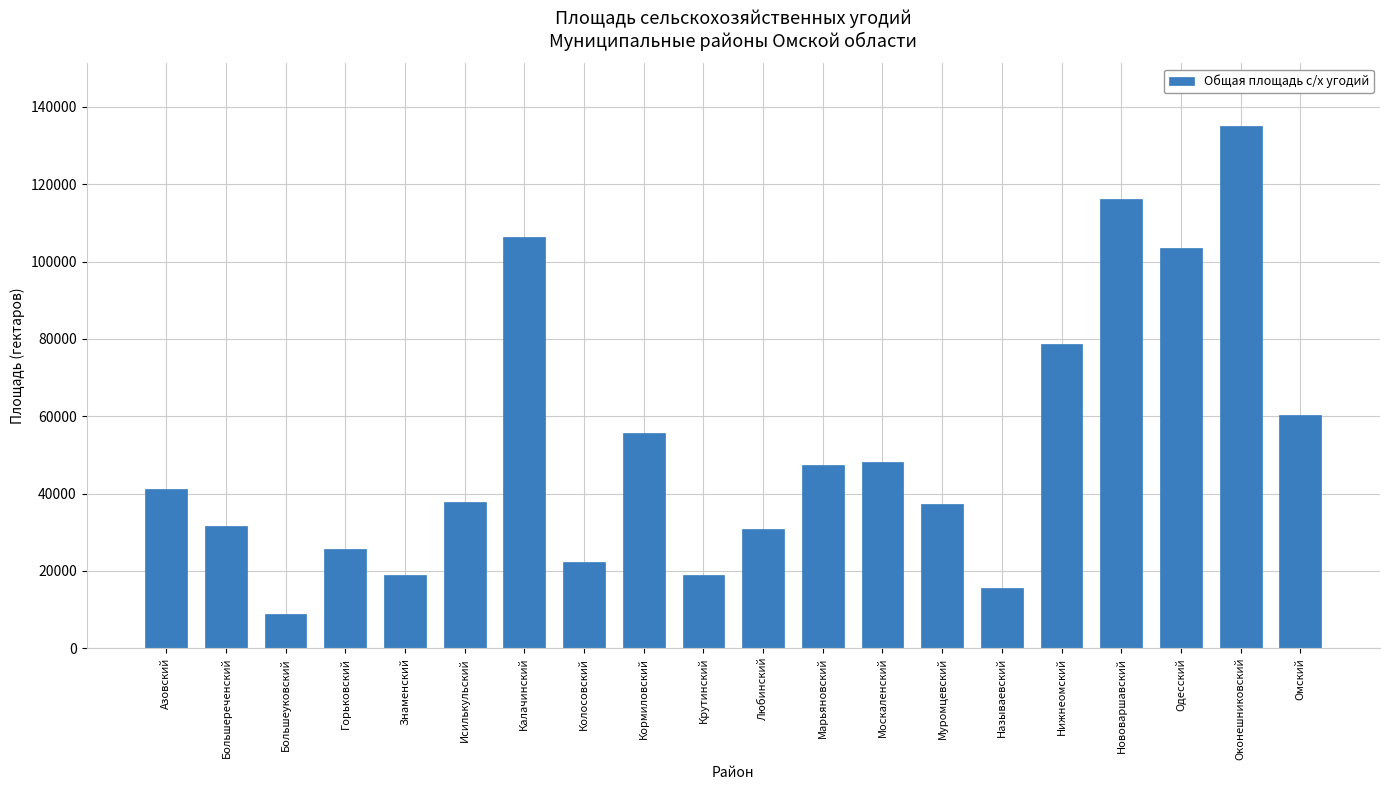

What is the difference between the values at Омский and Марьяновский?

13027.9